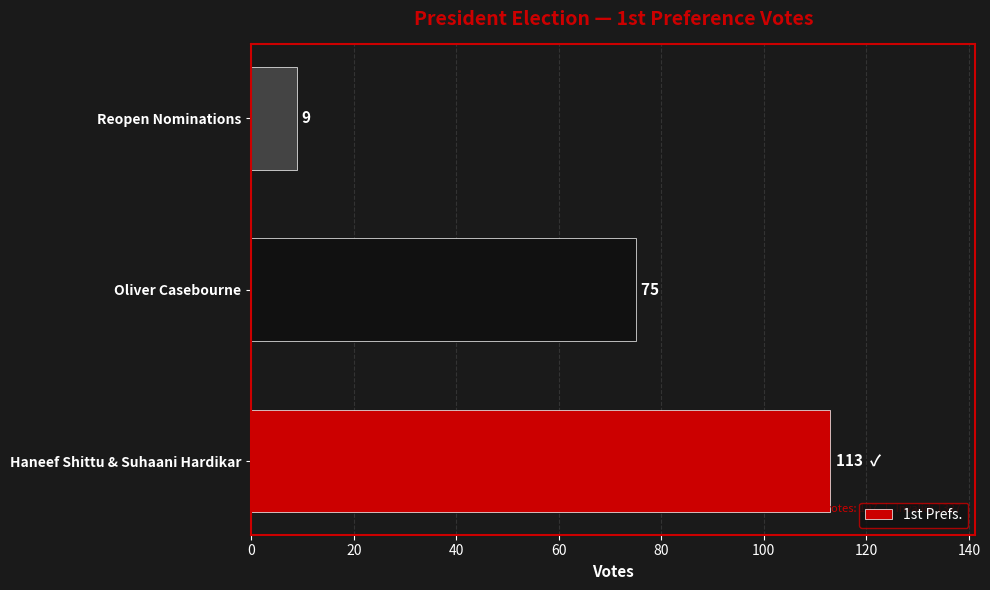

What is the average value?

66